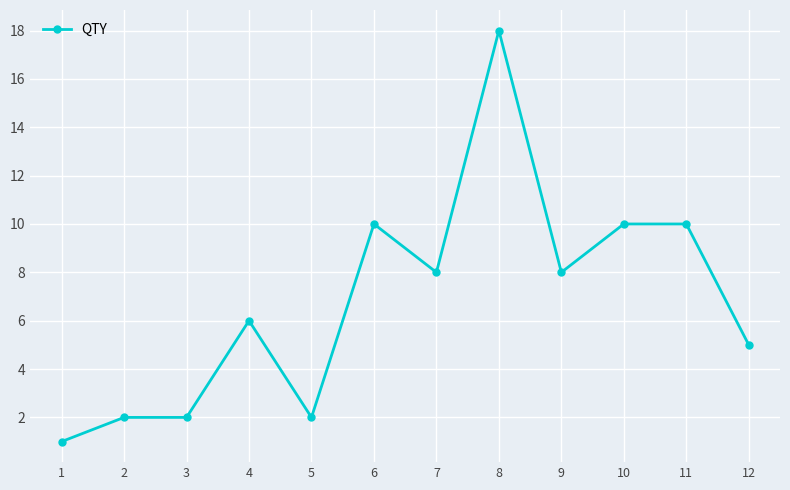

Which label corresponds to the smallest value in the chart?

1